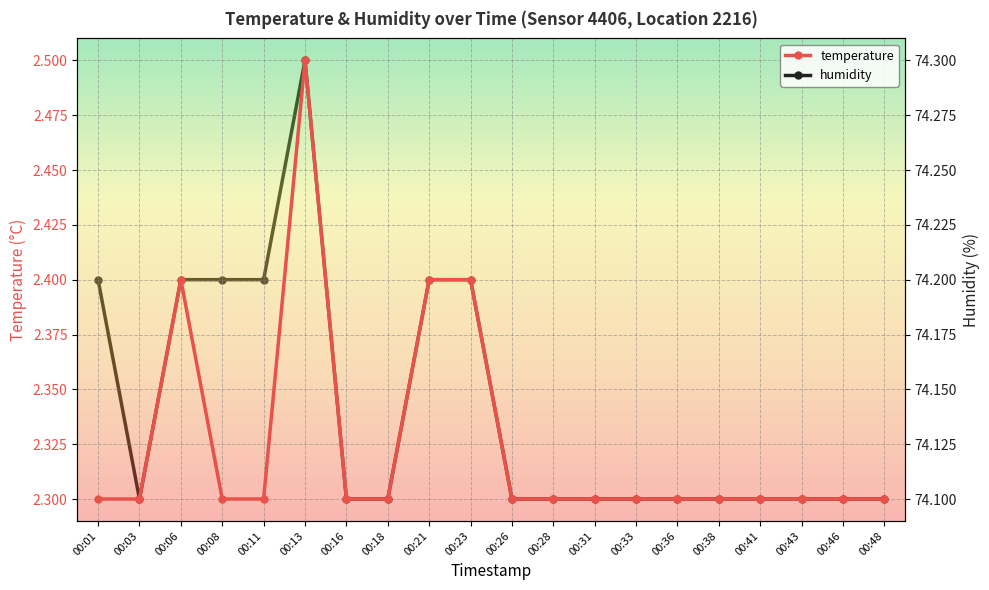

At which label does temperature reach its peak?

00:13